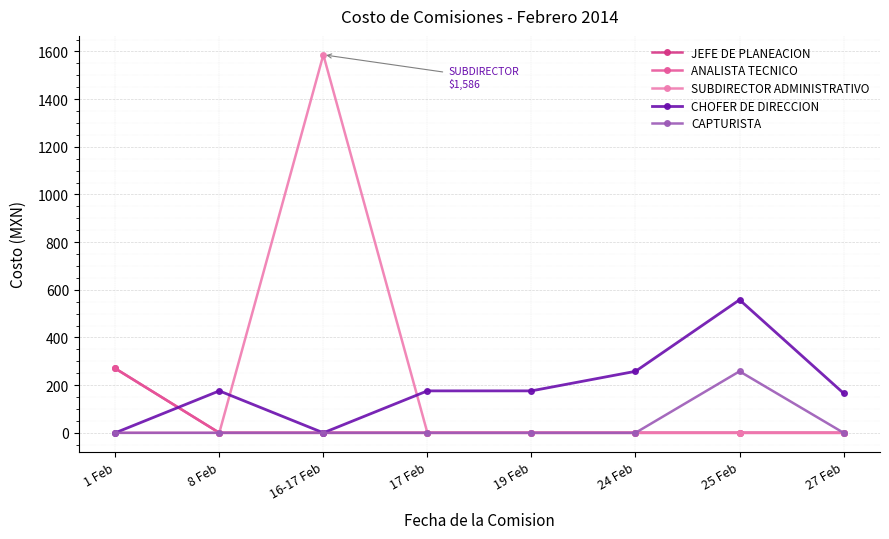

Which series has the largest total across all categories?

SUBDIRECTOR ADMINISTRATIVO